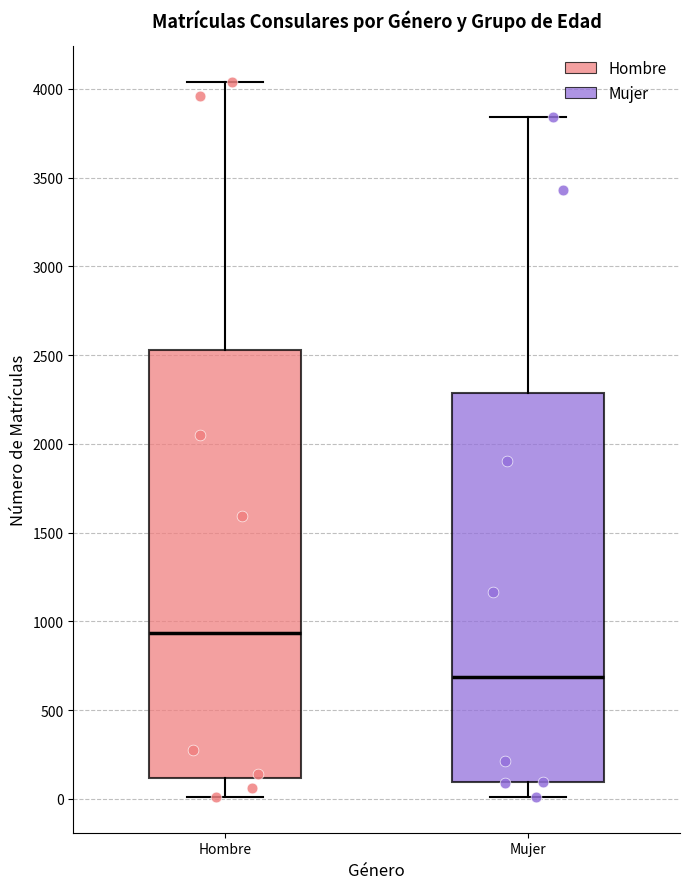

Which box is the tallest, from its lower edge to its upper edge?

Hombre